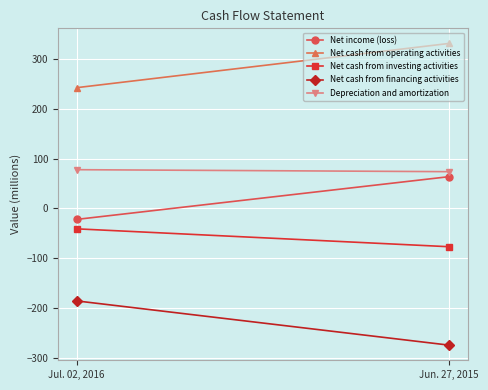

Count the number of data series in this chart.

5